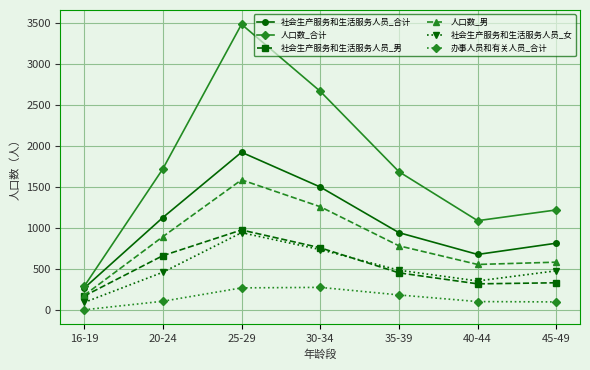

True or false: 社会生产服务和生活服务人员_男 and 人口数_合计 cross at least once.

False